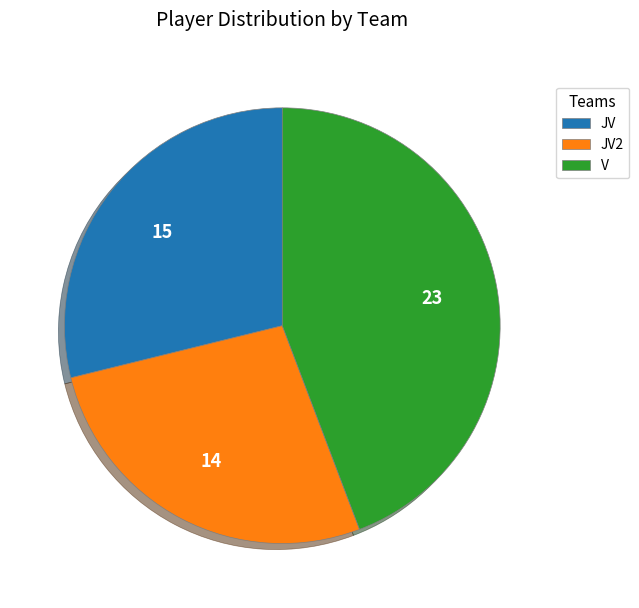

Does JV2 account for over 50% of the chart?

No